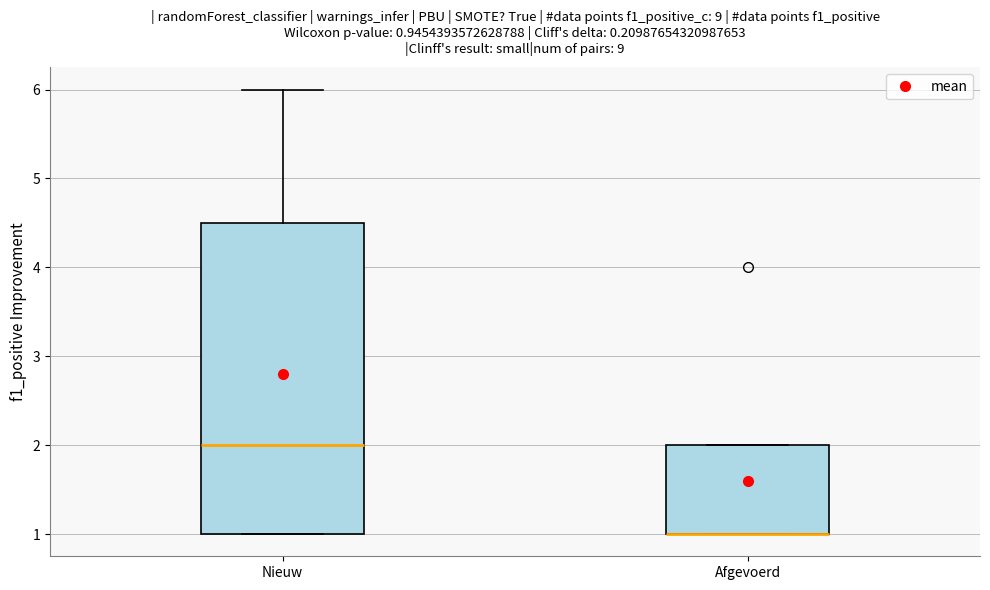

Which box is the tallest, from its lower edge to its upper edge?

Nieuw